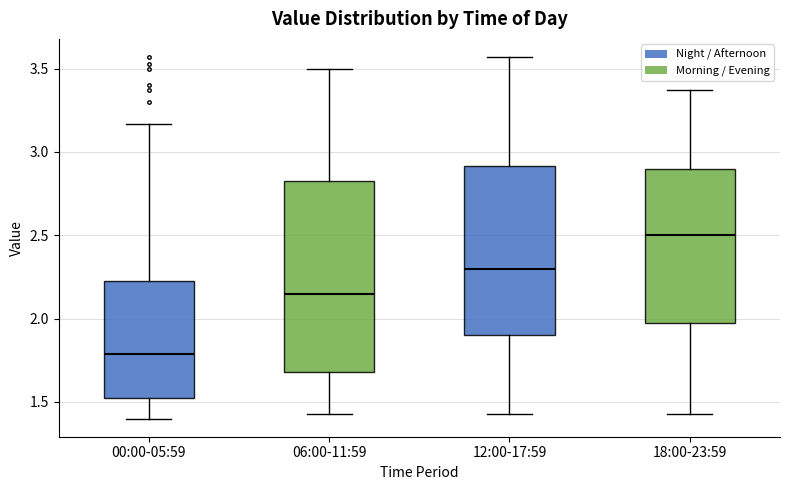

Which box has the highest median line?

18:00-23:59